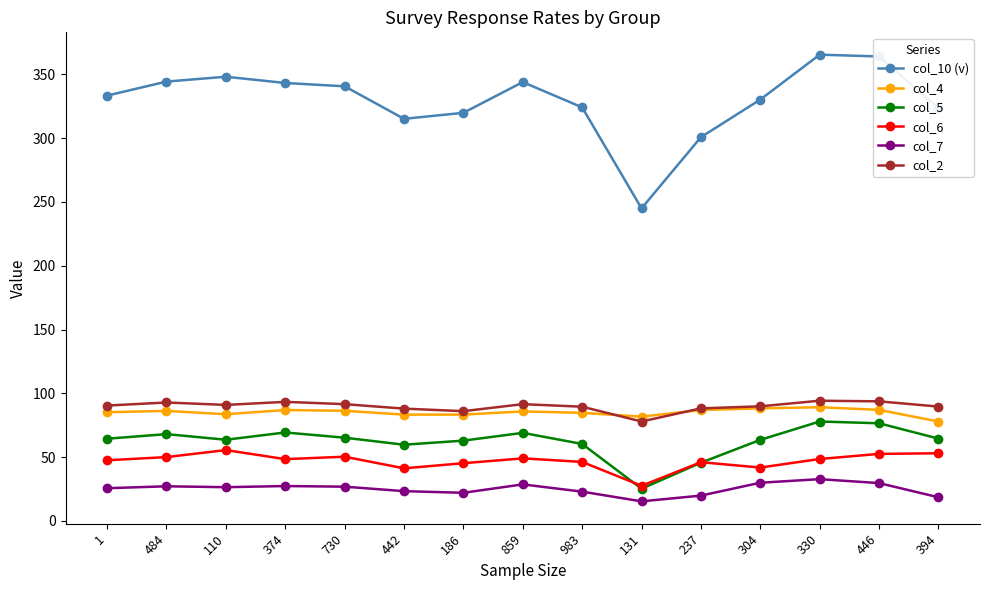

True or false: col_4 has more than 1 interior local peaks.

True